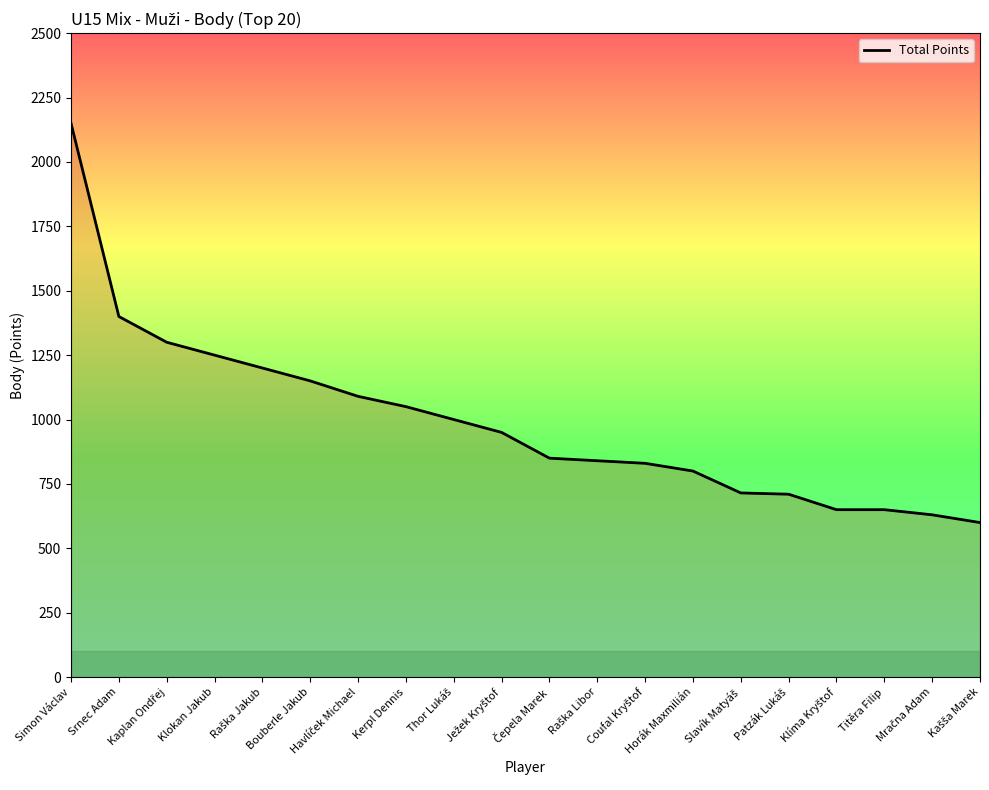

Is this an area chart (filled region under the line)?

No